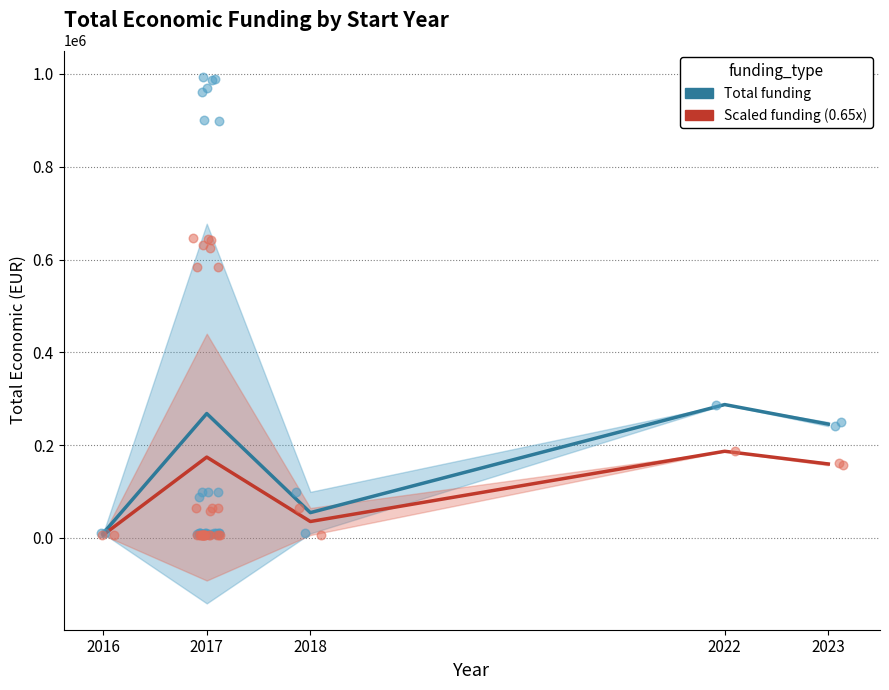

Which series contains the highest Y value?

Total funding